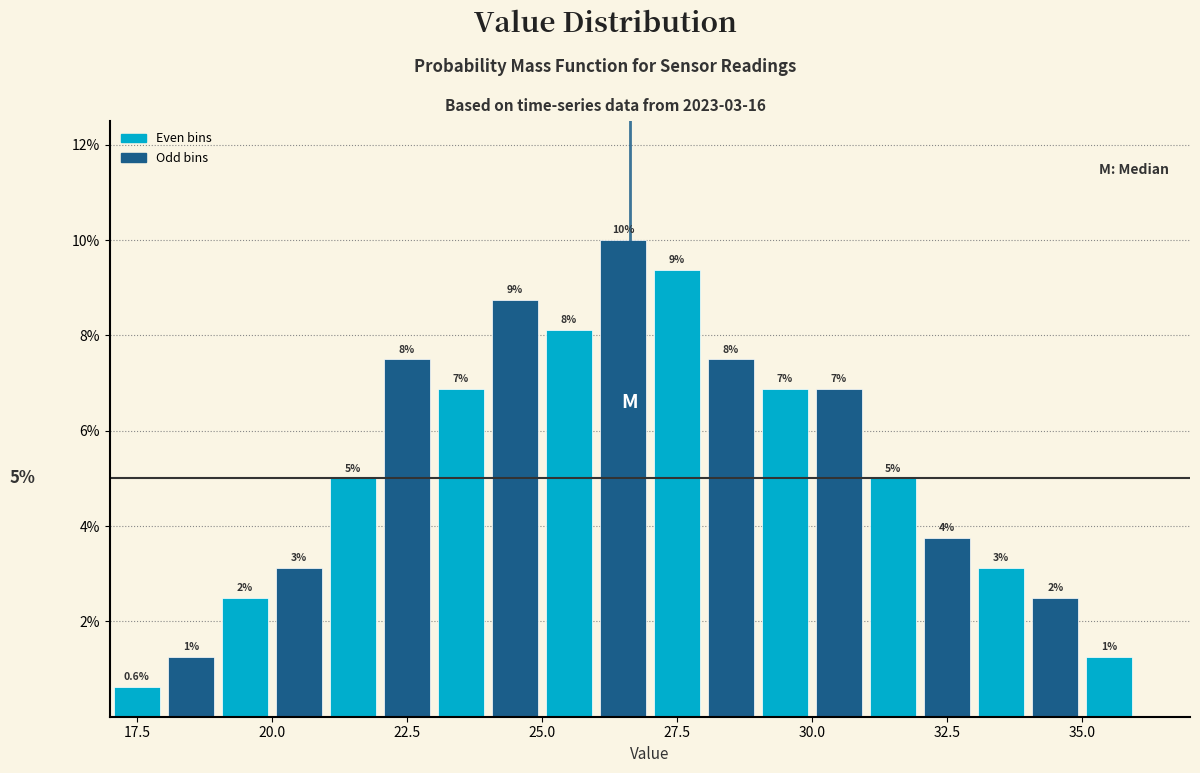

Around what value on the x-axis is the tallest bar? Give the approximate position of its centre, as read against the axis.

26.5